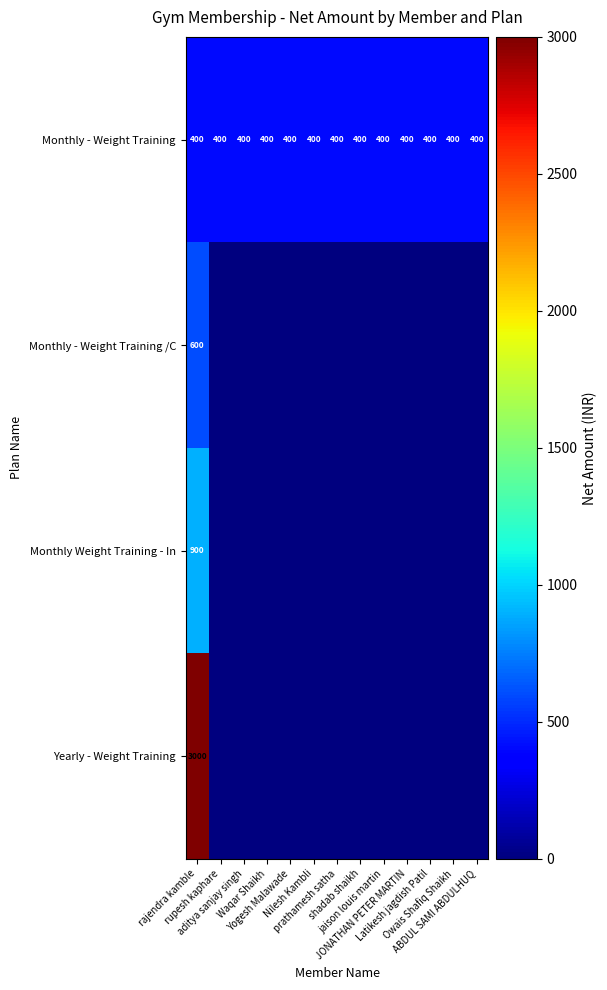

What is the sum of all Monthly - Weight Training values?

5200